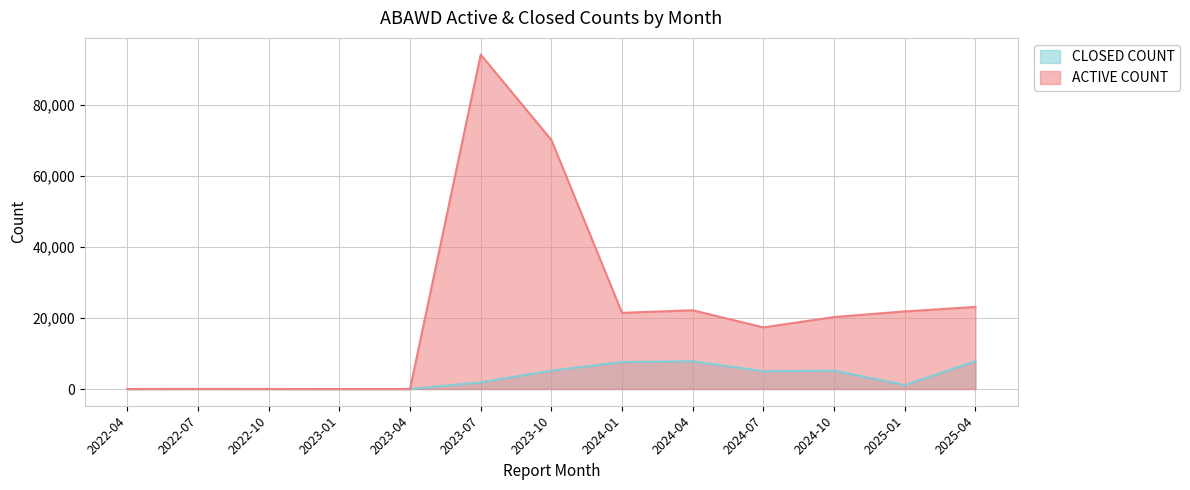

Is the value of CLOSED COUNT at 2024-07 greater than the value of ACTIVE COUNT at 2023-04?

Yes